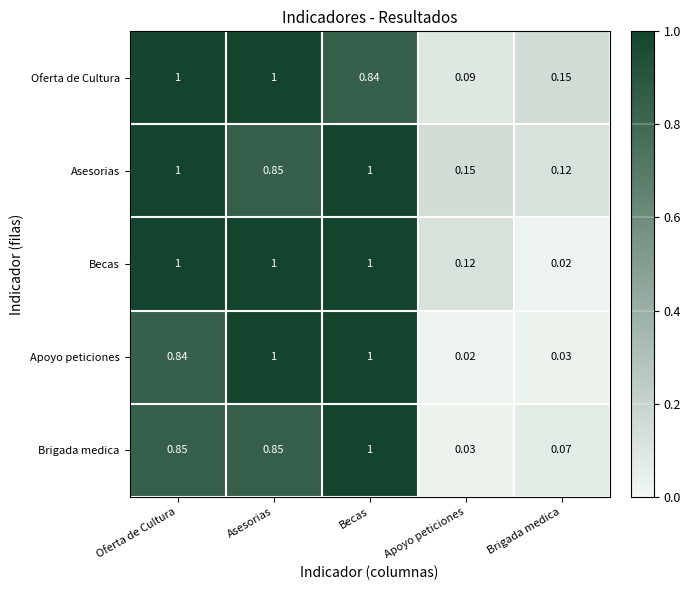

Rank the series at Brigada medica from highest to lowest value.

Oferta de Cultura, Asesorias, Brigada medica, Apoyo peticiones, Becas